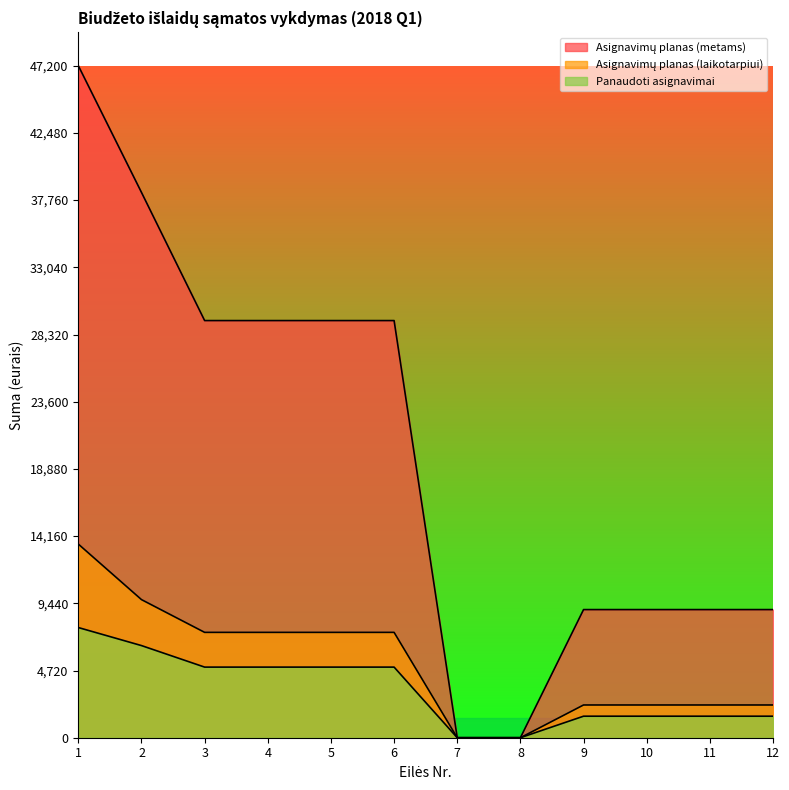

Where is Panaudoti asignavimai nearest to the value 3869?

3